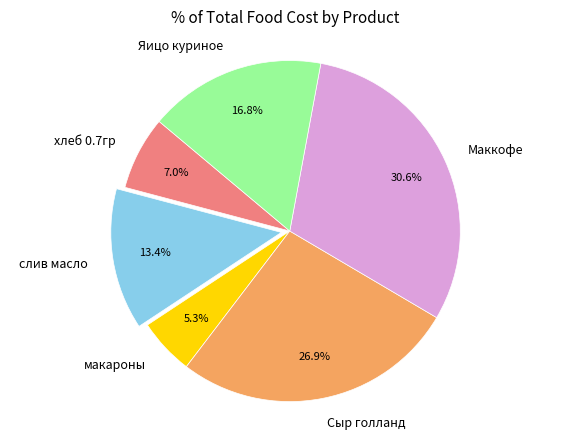

What percentage do Сыр голланд and Яицо куриное together represent?

43.7%